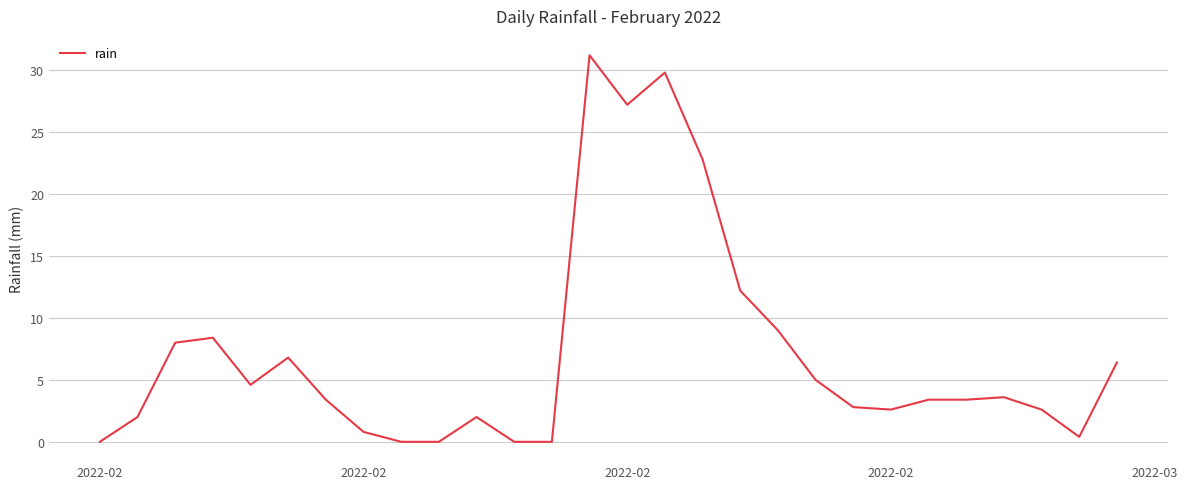

What is the difference between the maximum and minimum values?

31.2